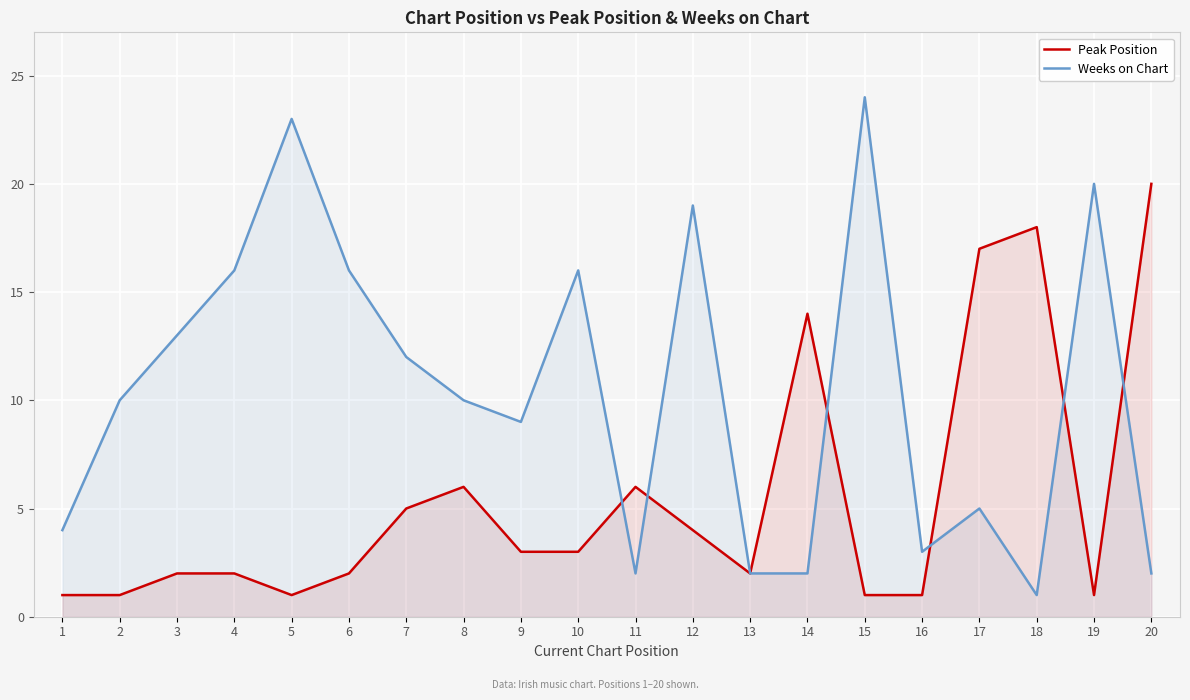

What is the average value of the Peak Position series?

6